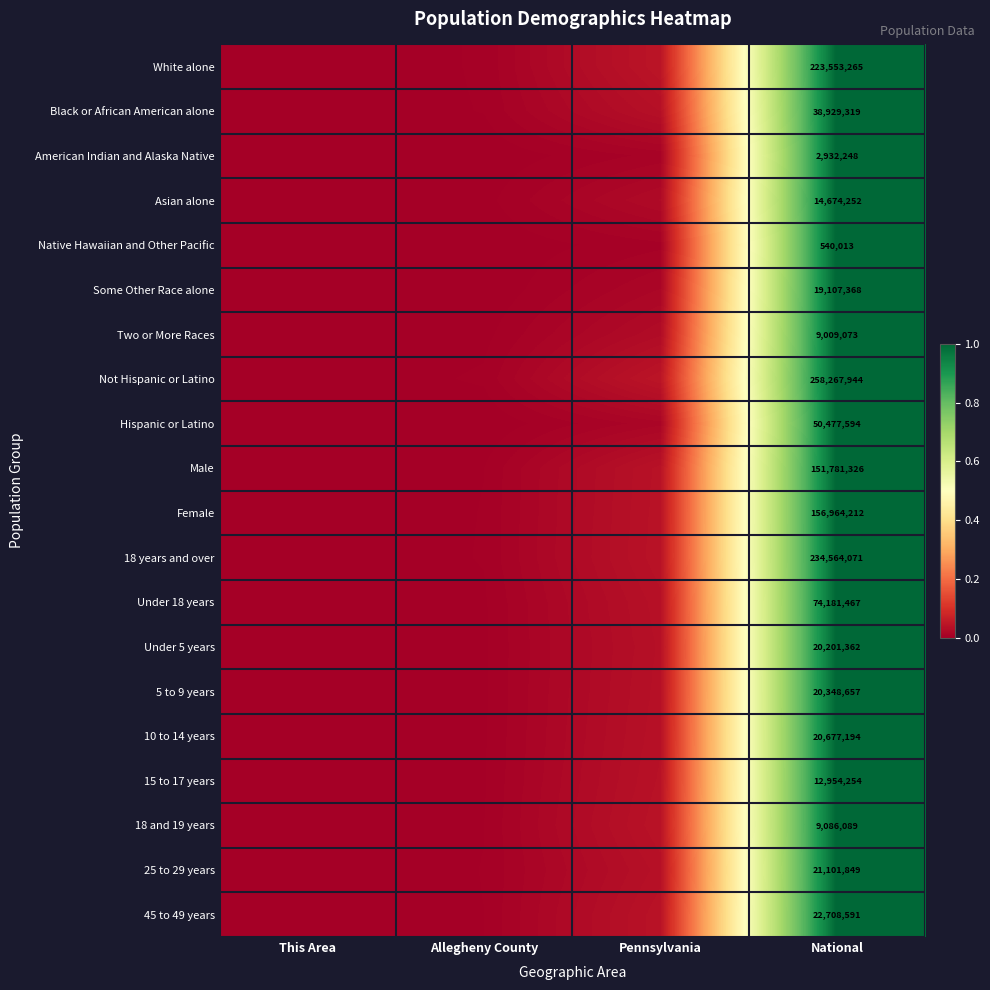

How many values in the 18 and 19 years series exceed 0?

3